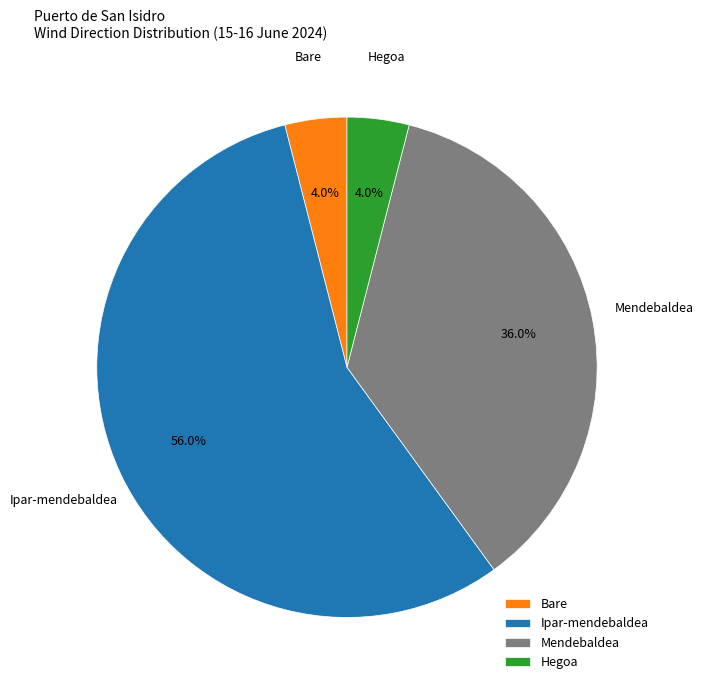

Which has a higher value, Mendebaldea or Bare?

Mendebaldea